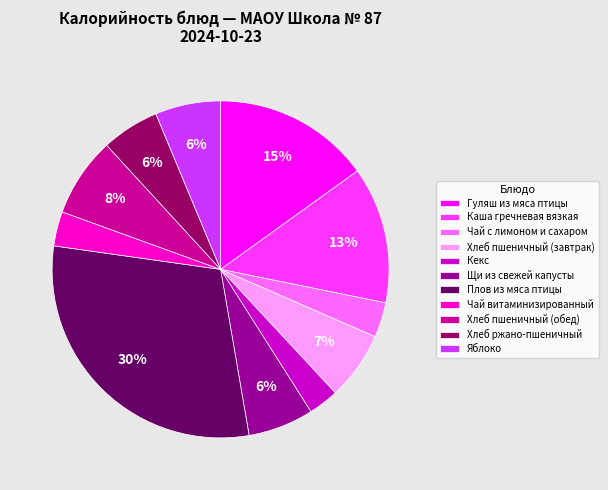

Do Чай с лимоном и сахаром and Плов из мяса птицы together represent more than half of the pie?

No